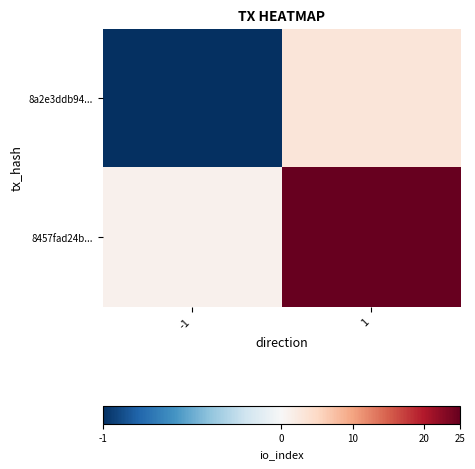

What is the spread (max minus min) of values at 1?

22